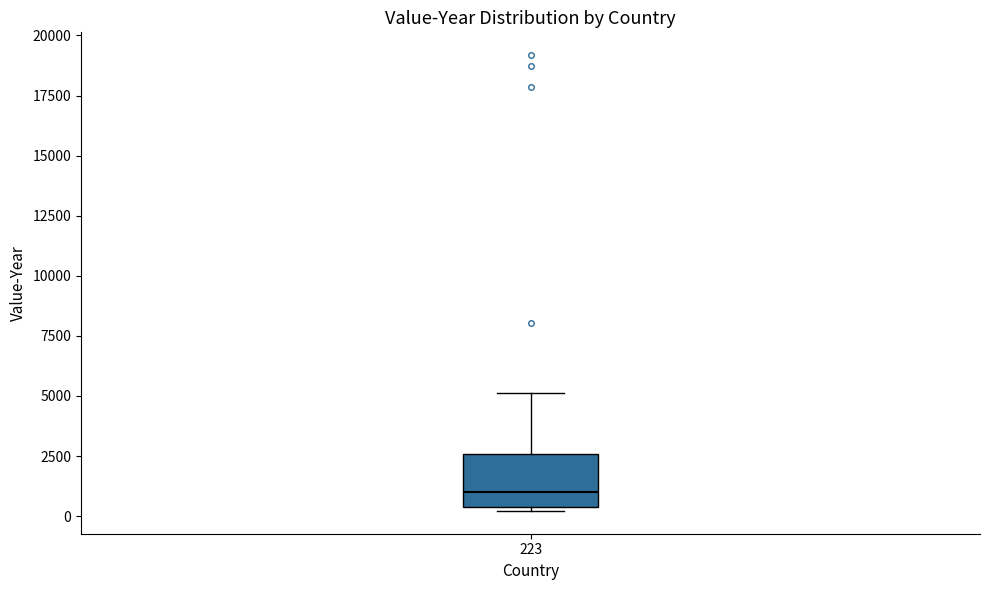

Transcribe this box plot: give where the median line is, the range the box spans, and where the two whiskers end, as read against the y-axis. The values are not printed on the chart, so give them approximately, as read against the axis.

median 1000, box 500 to 2500, whiskers 0 to 5000